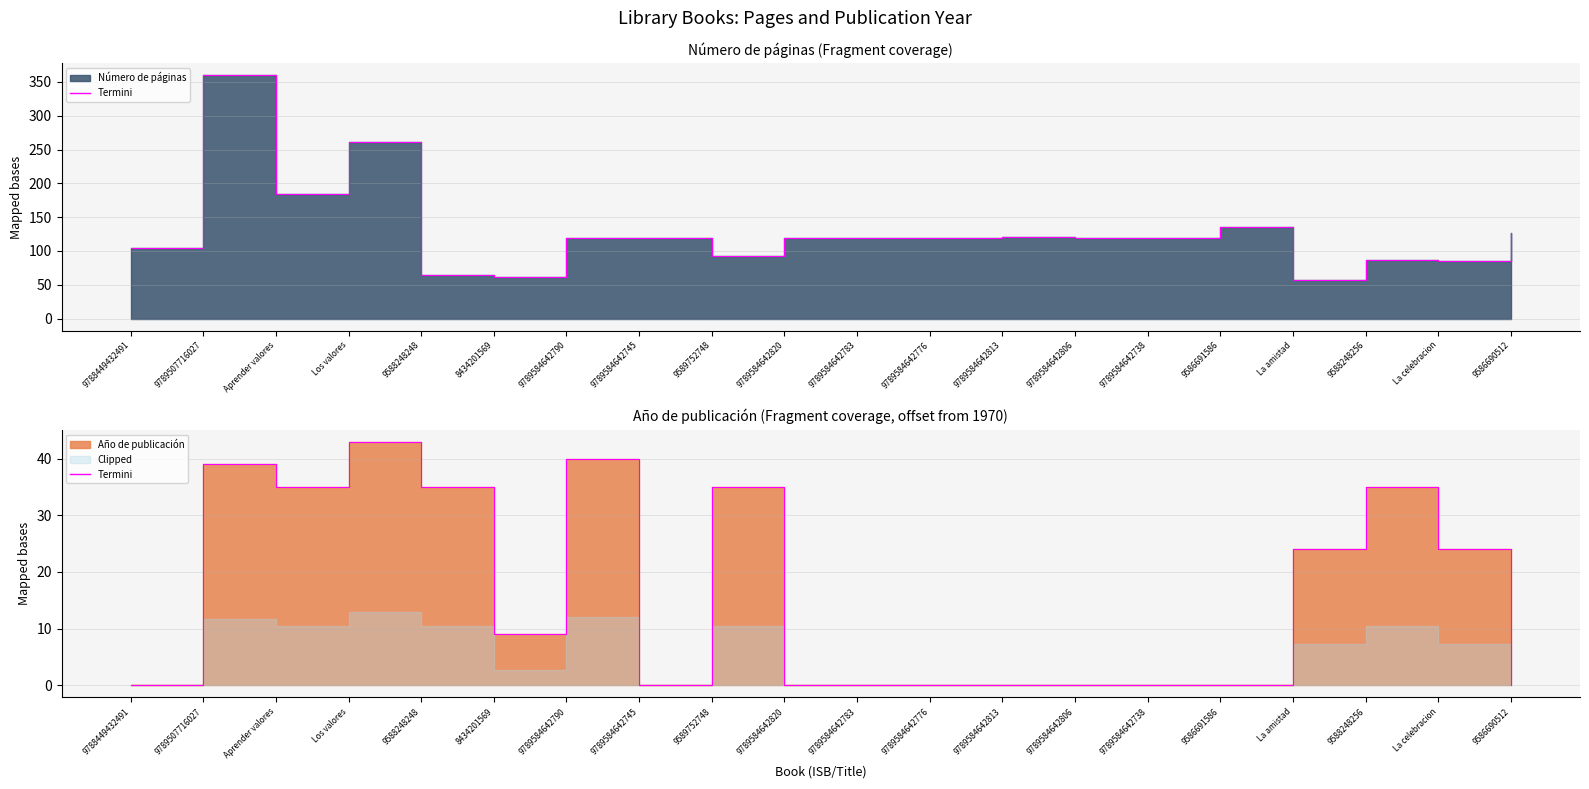

Does the chart display data point markers on the line(s)?

No